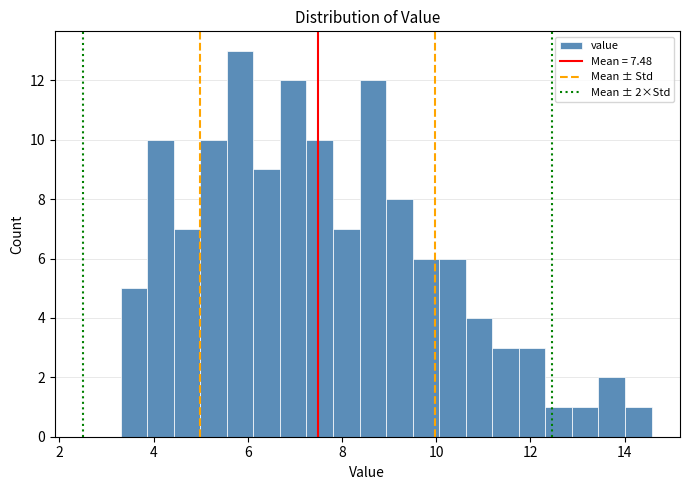

Read against the x-axis, roughly where is the centre of the tallest bar?

5.8